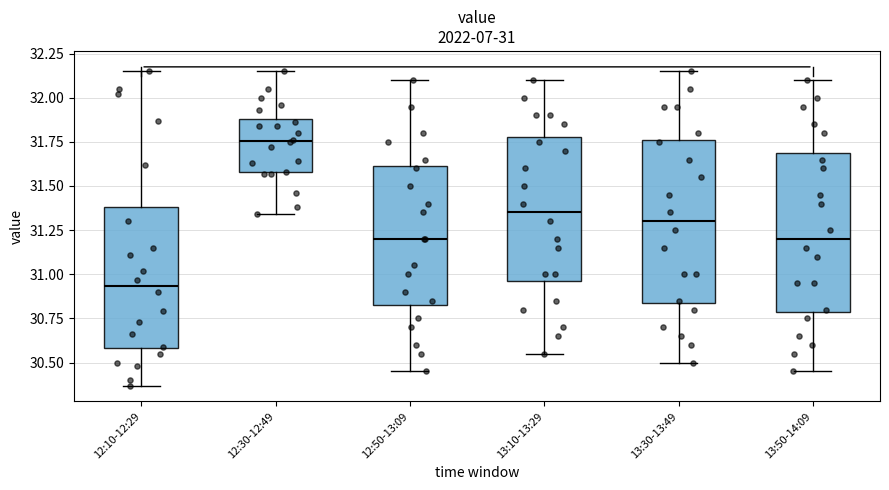

Which box has the lowest median line?

12:10-12:29